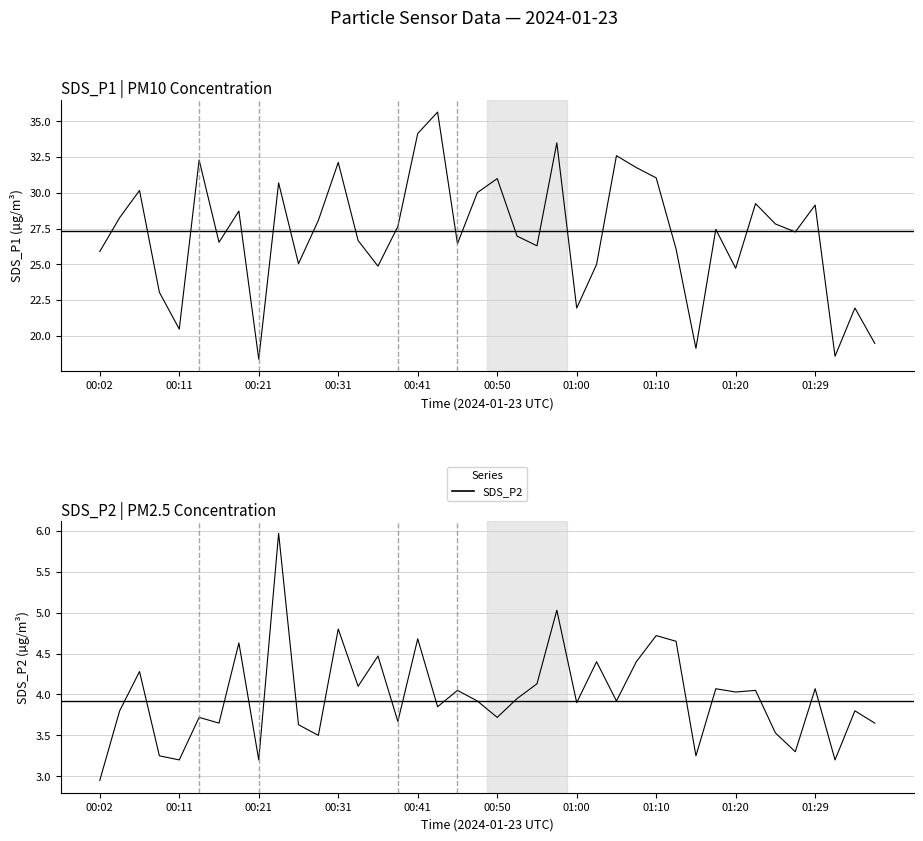

True or false: SDS_P2 and SDS_P1 intersect in this chart.

False